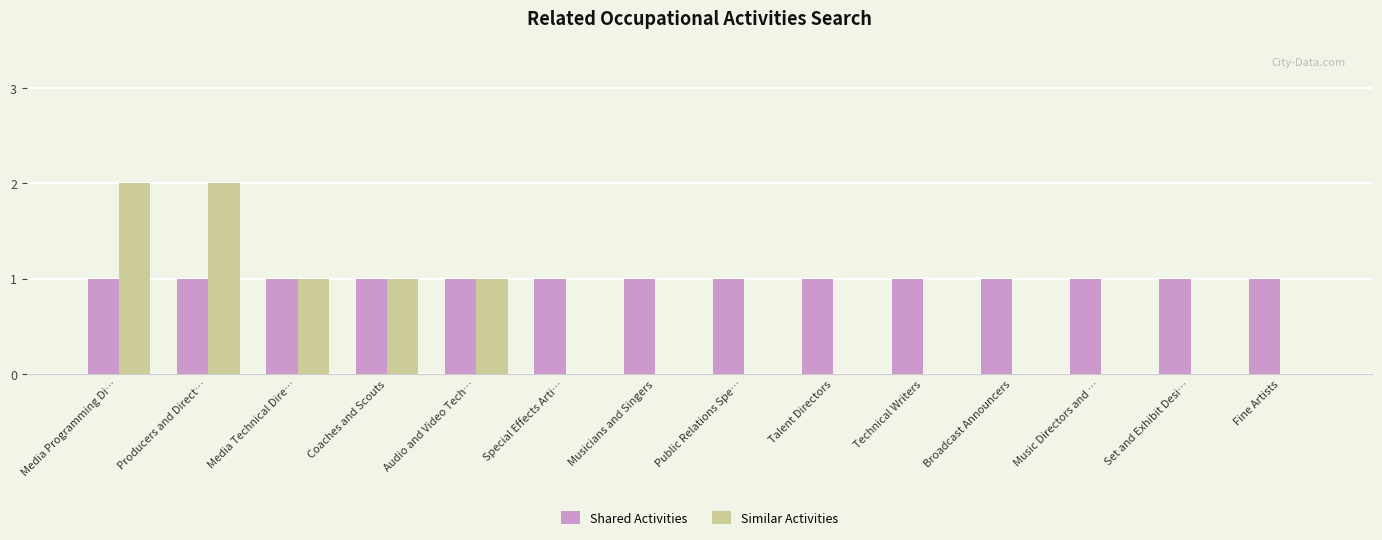

Between Media Technical Dire… and Public Relations Spe…, which series saw the biggest shift?

Similar Activities